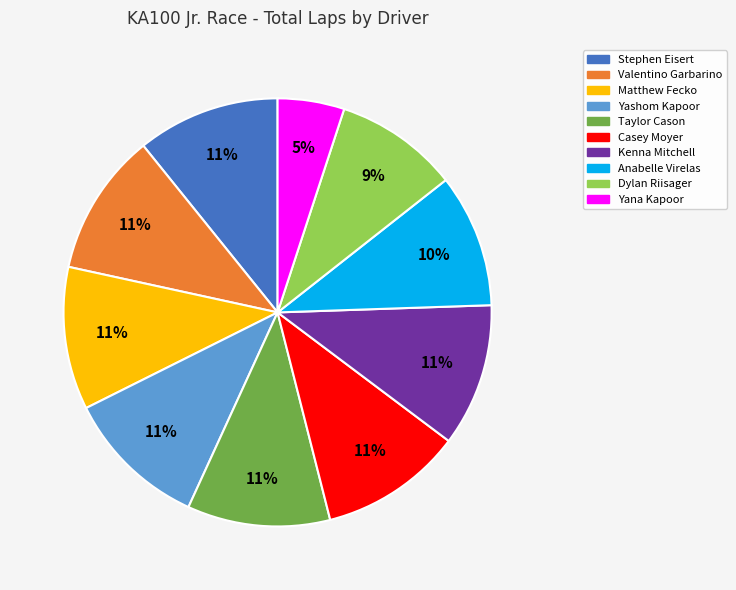

How many slices are in this pie chart?

10